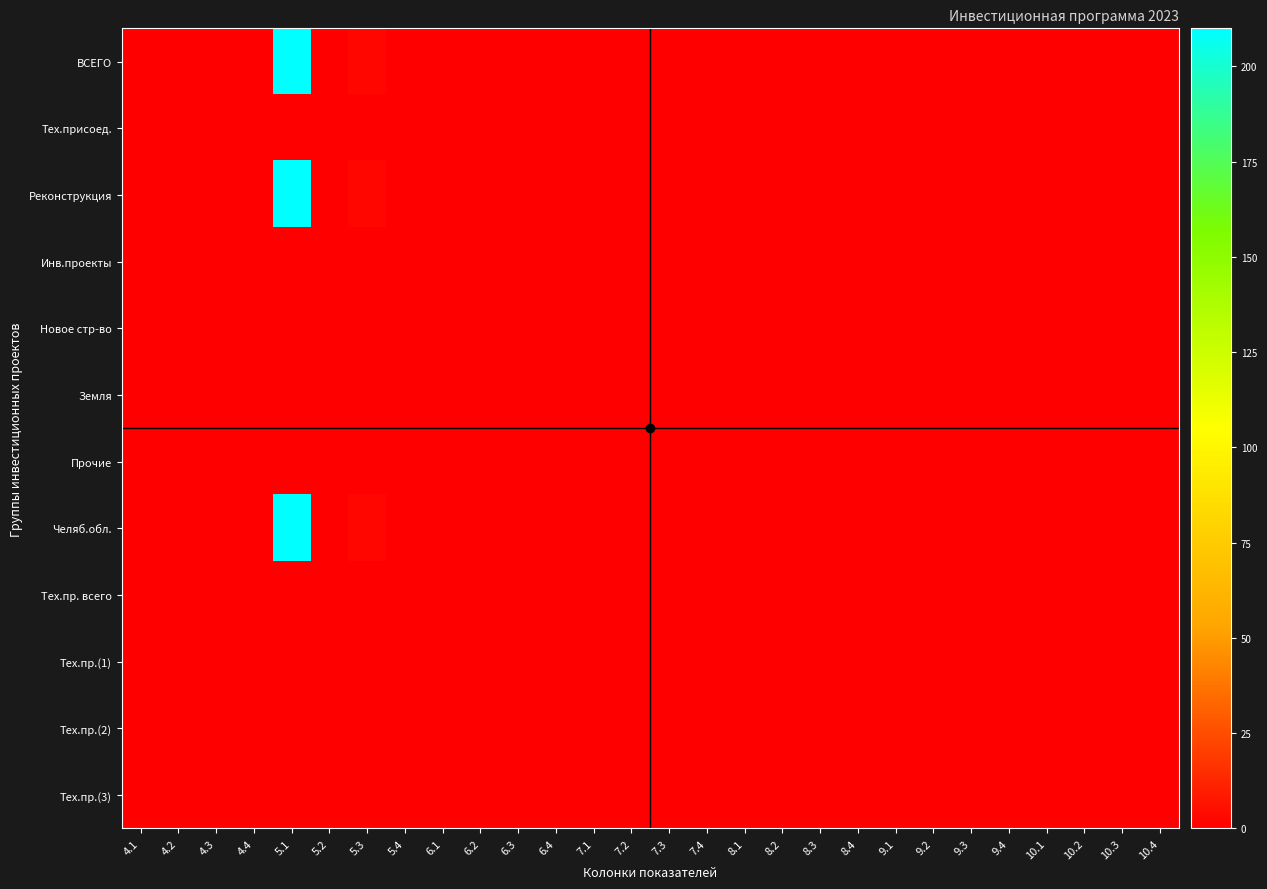

Count the number of data series in this chart.

12